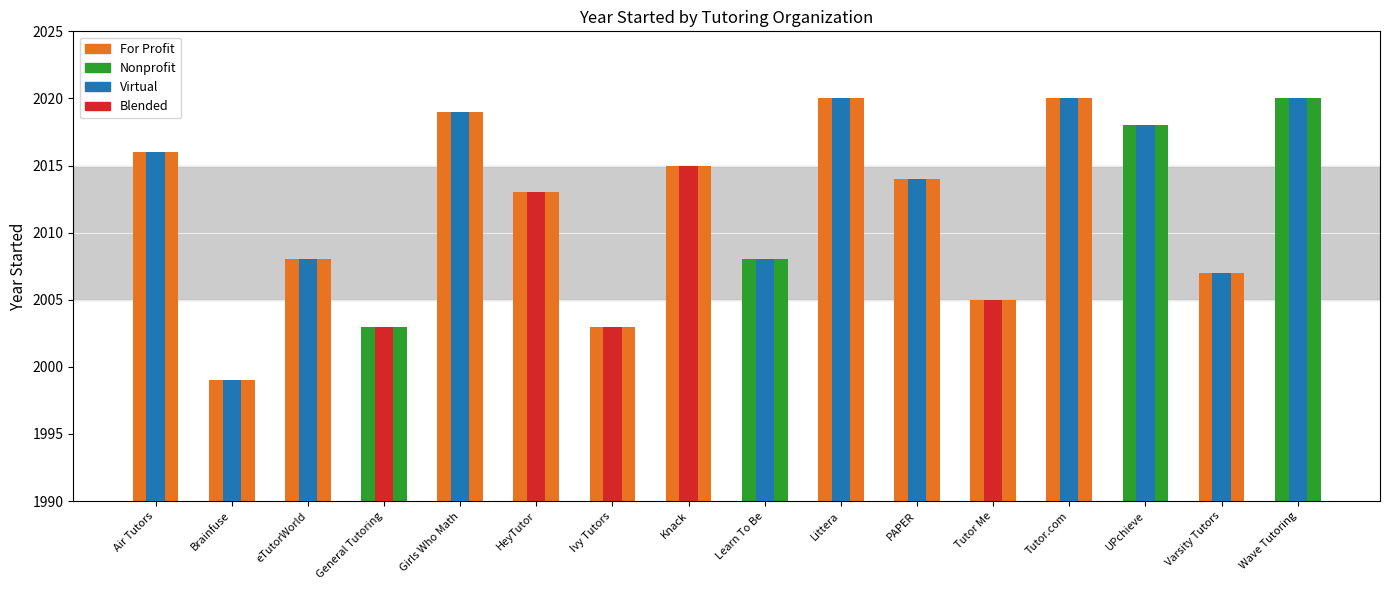

Where does the data first go above 2014?

Air Tutors